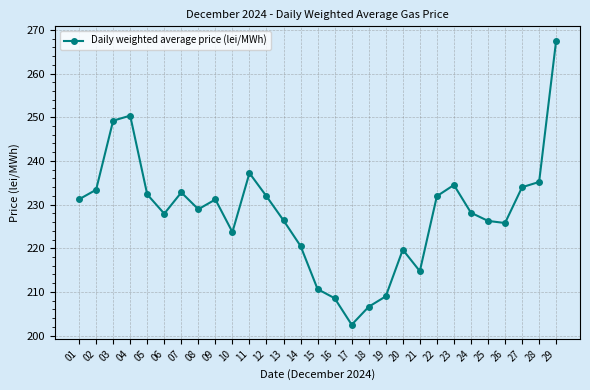

How many interior local valleys (lower than both neighbors) does the data have?

6